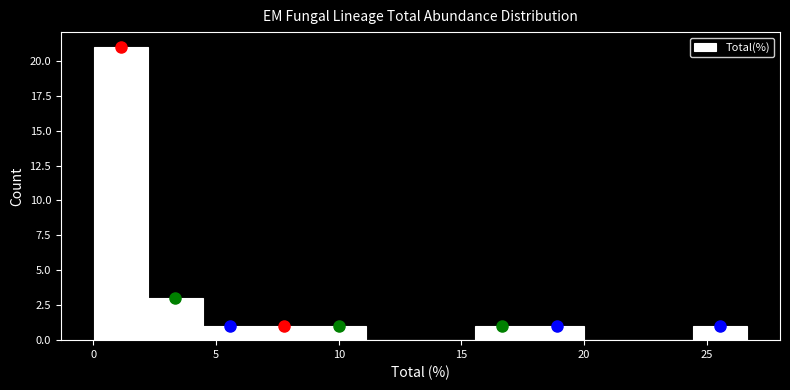

Reading left to right, transcribe this chart: for each bar, give the range it covers on the x-axis and its height. Neither the bar edges nor the heights are printed on the chart, so give them approximately, as read against the axes.

0.0 to 2.0: 21
2.0 to 4.5: 3
4.5 to 6.5: 1
6.5 to 9.0: 1
9.0 to 11.0: 1
11.0 to 13.5: 0
13.5 to 15.5: 0
15.5 to 18.0: 1
18.0 to 20.0: 1
20.0 to 22.0: 0
22.0 to 24.5: 0
24.5 to 26.5: 1